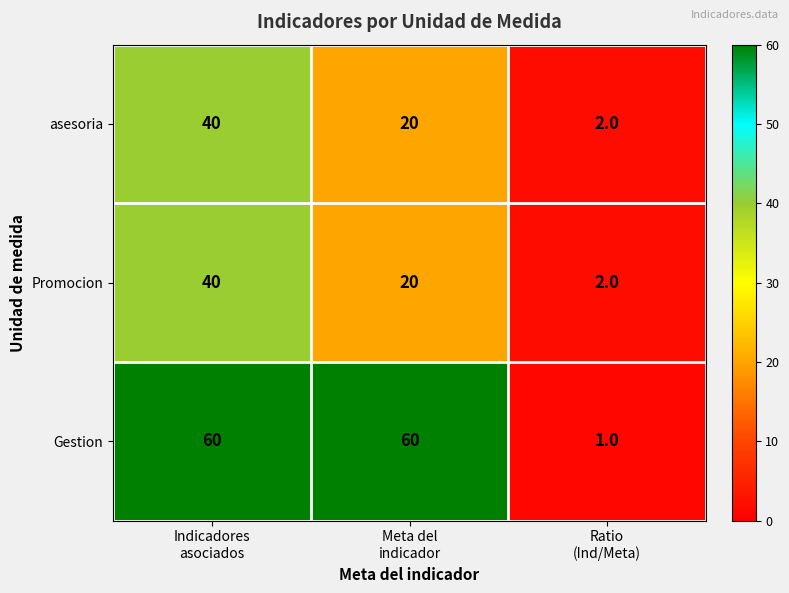

Reading left to right, extract all data points from this chart.

asesoria: 40	20	2
Promocion: 40	20	2
Gestion: 60	60	1